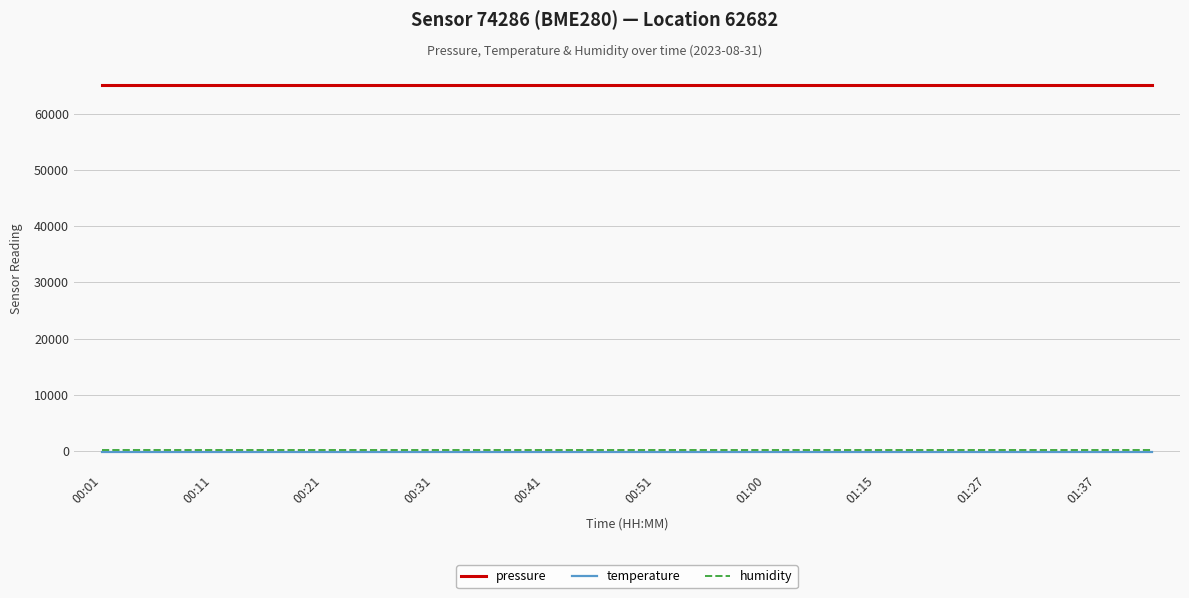

How many lines are shown in the chart?

3